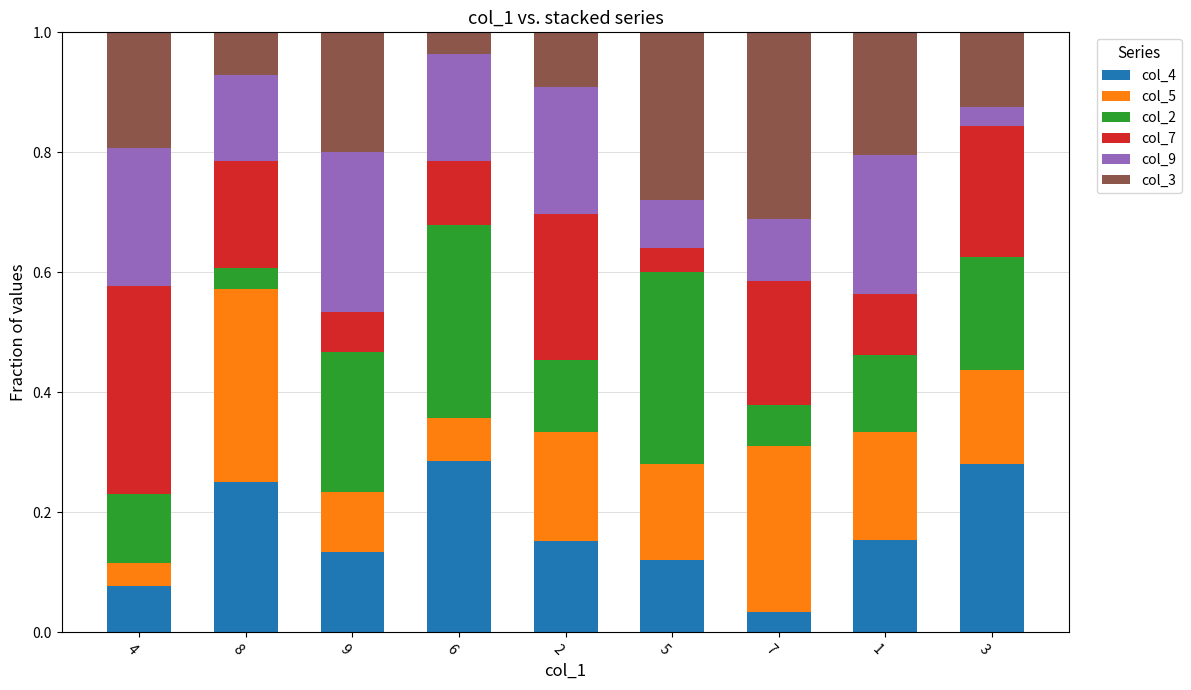

What is the total value across all series at 4?

1.0